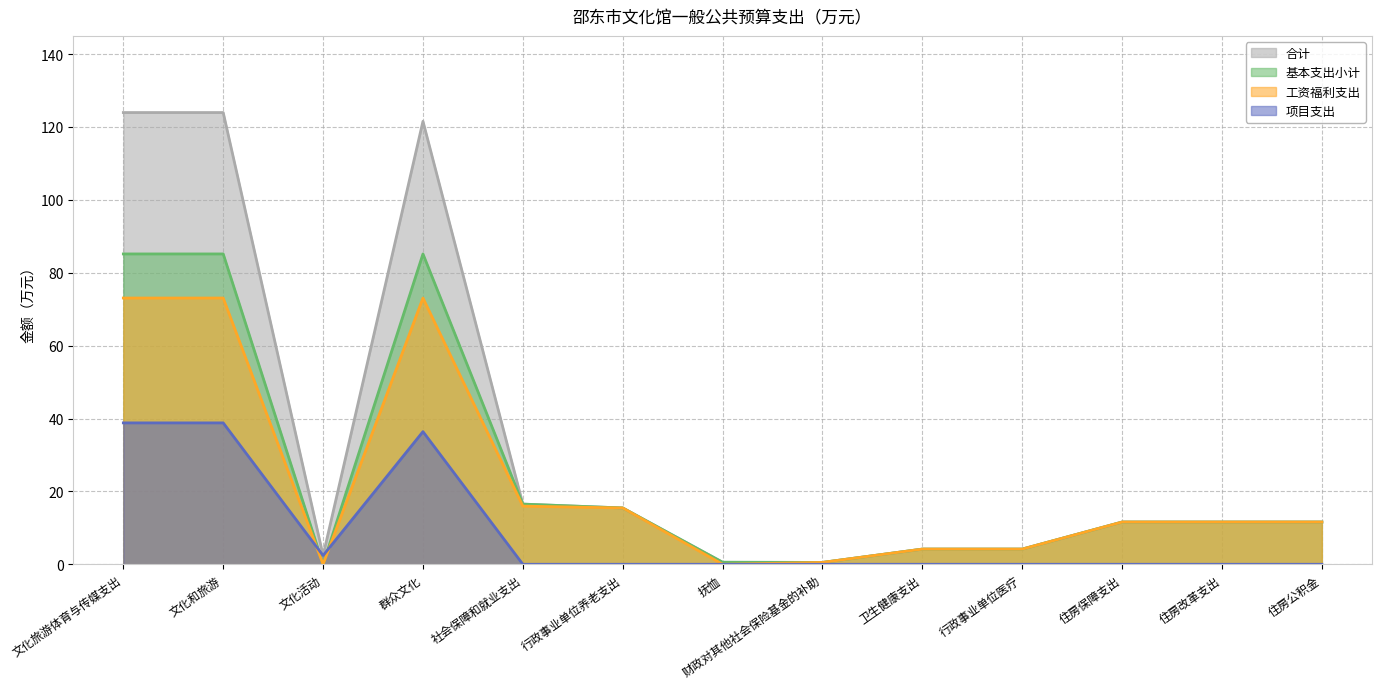

The value of 基本支出小计 at 卫生健康支出 is 2.3. True or false?

False